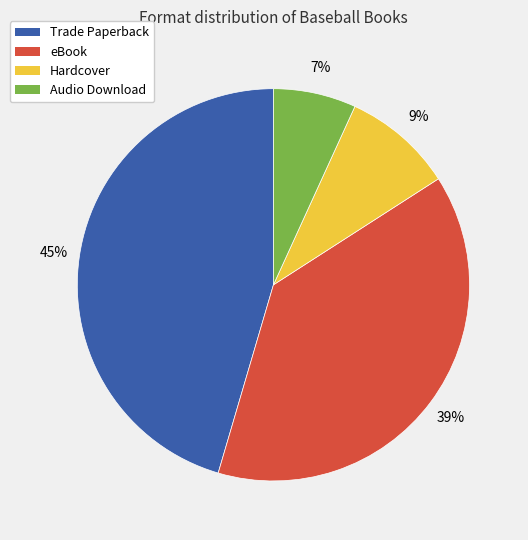

What percentage is the Trade Paperback slice, to the nearest percent?

45%